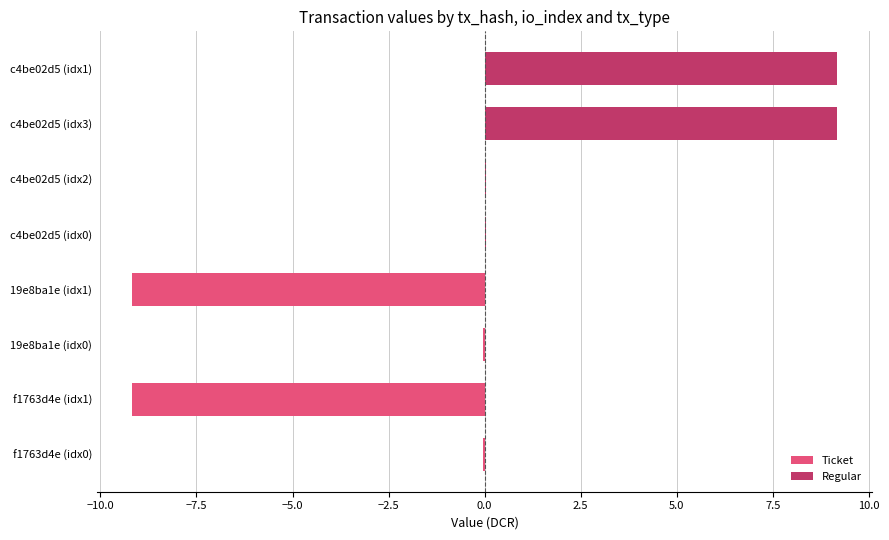

Count the number of data series in this chart.

2